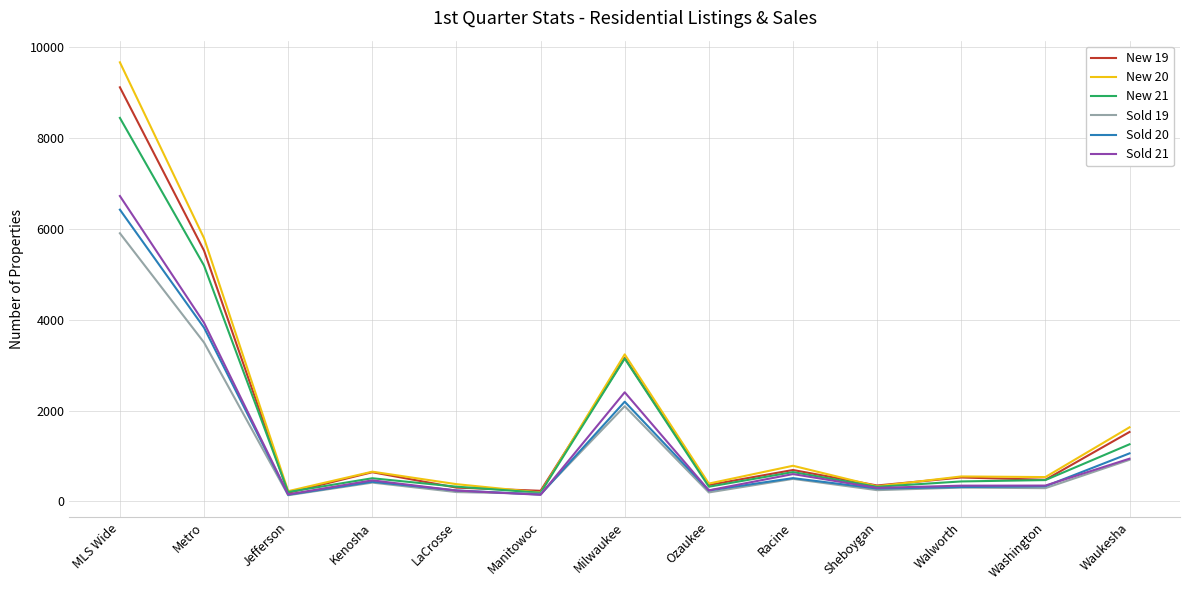

At which label is Sold 21 closest to 3434?

Metro